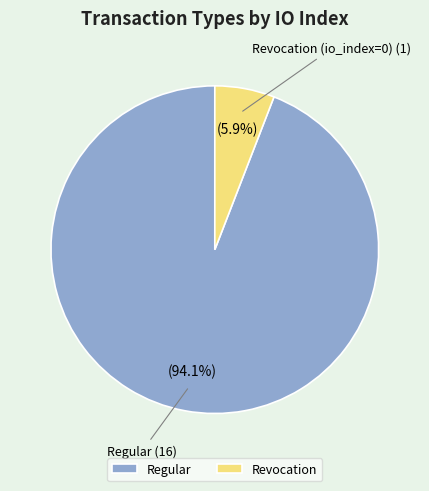

Which slice is the largest?

Regular